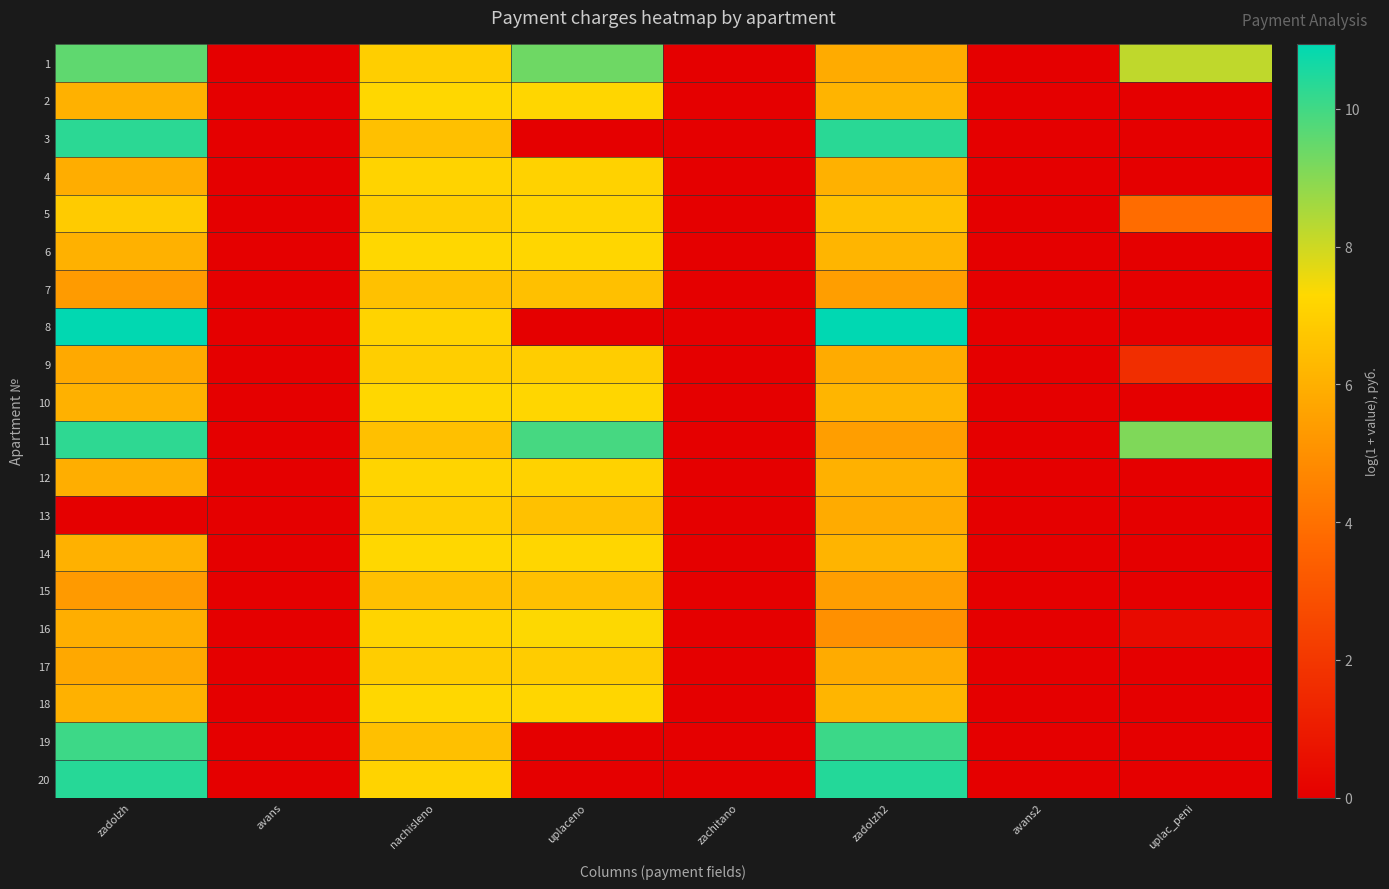

Rank the series by their maximum value, from highest to lowest.

8, 20, 3, 11, 19, 1, 16, 18, 10, 6, 2, 14, 5, 12, 4, 9, 13, 17, 7, 15